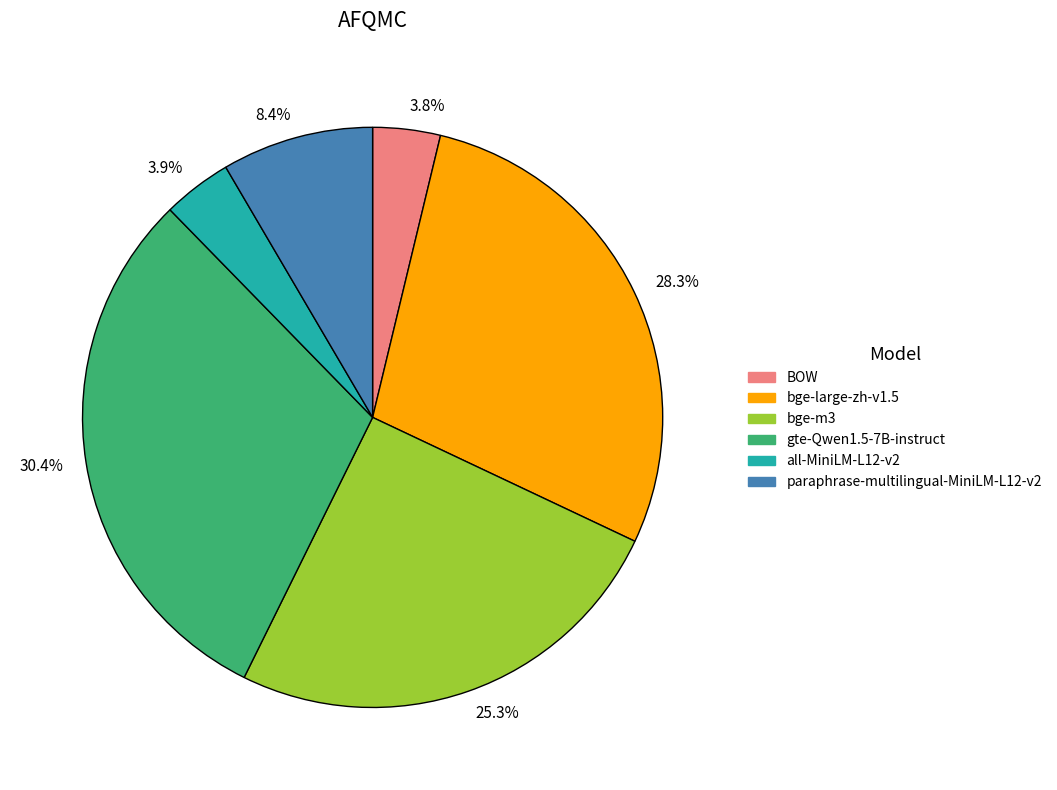

What percentage is the all-MiniLM-L12-v2 slice, to the nearest percent?

4%